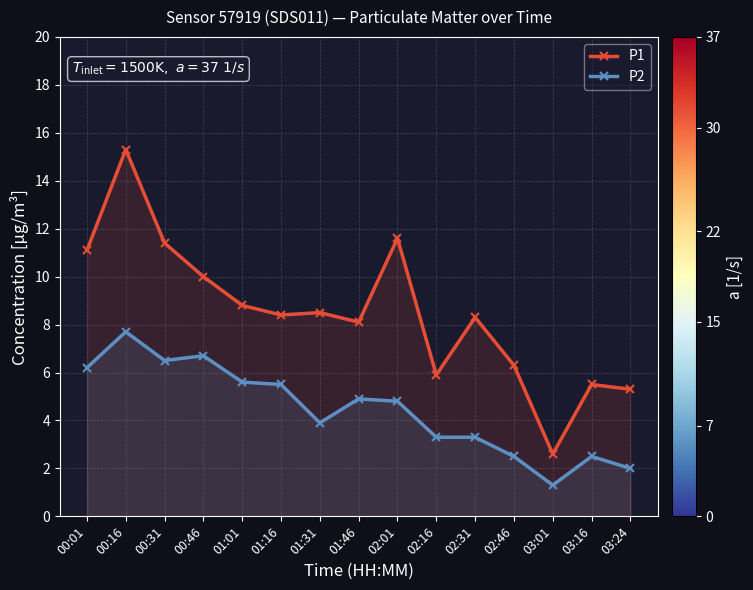

What is the sum of all P2 values?

66.7